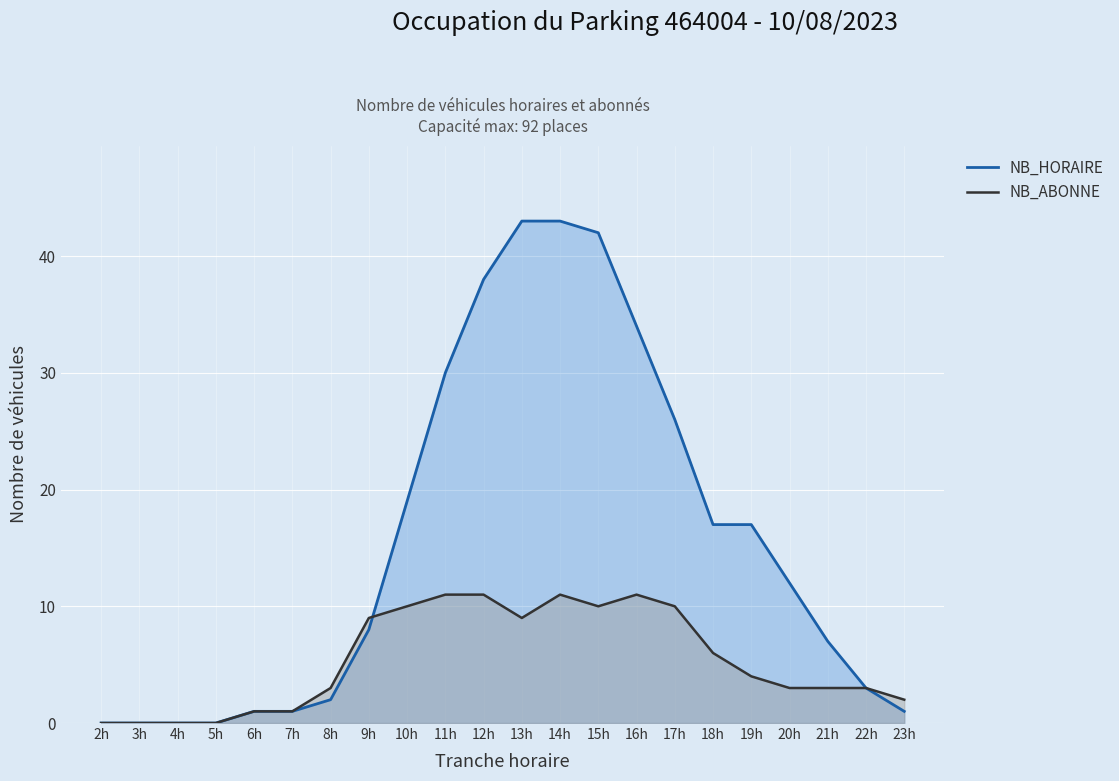

Reading right to left, what are all the values shown in this chart?

NB_HORAIRE: 1	3	7	12	17	17	26	34	42	43	43	38	30	19	8	2	1	1	0	0	0	0
NB_ABONNE: 2	3	3	3	4	6	10	11	10	11	9	11	11	10	9	3	1	1	0	0	0	0